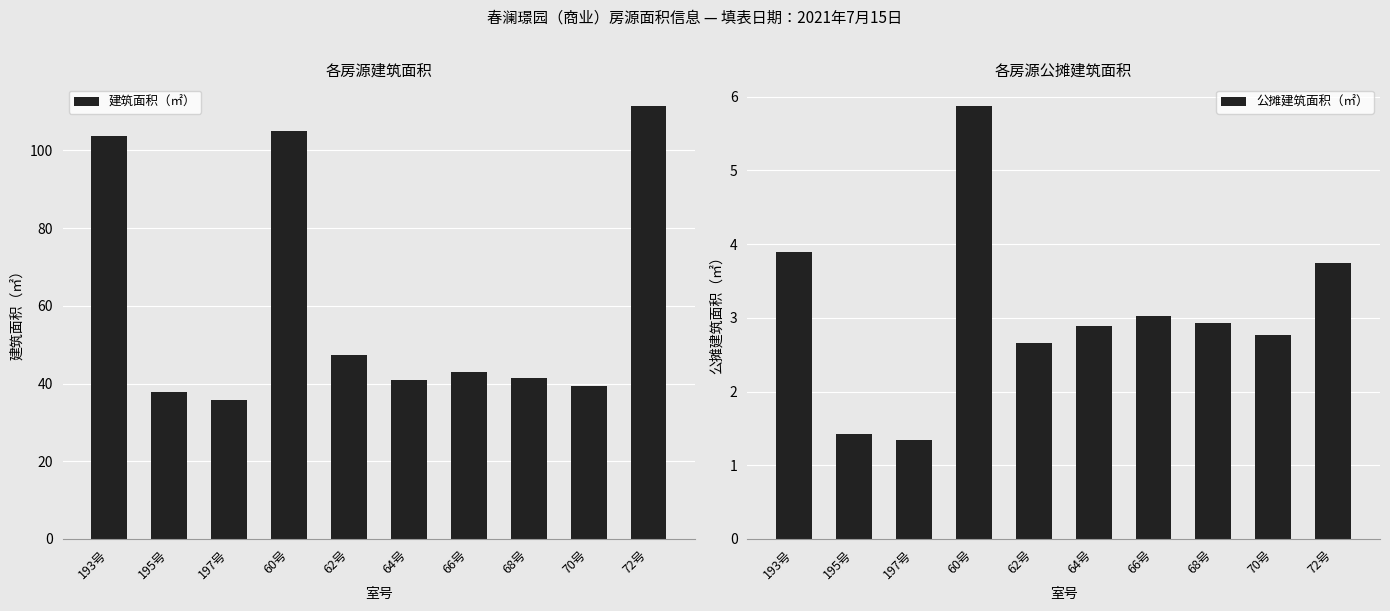

Reading right to left, list all the values displayed in this chart.

建筑面积（㎡）: 72号=111.5	70号=39.3	68号=41.5	66号=43.0	64号=40.9	62号=47.5	60号=105.1	197号=35.7	195号=37.9	193号=103.8
公摊建筑面积（㎡）: 72号=3.7	70号=2.8	68号=2.9	66号=3.0	64号=2.9	62号=2.7	60号=5.9	197号=1.3	195号=1.4	193号=3.9